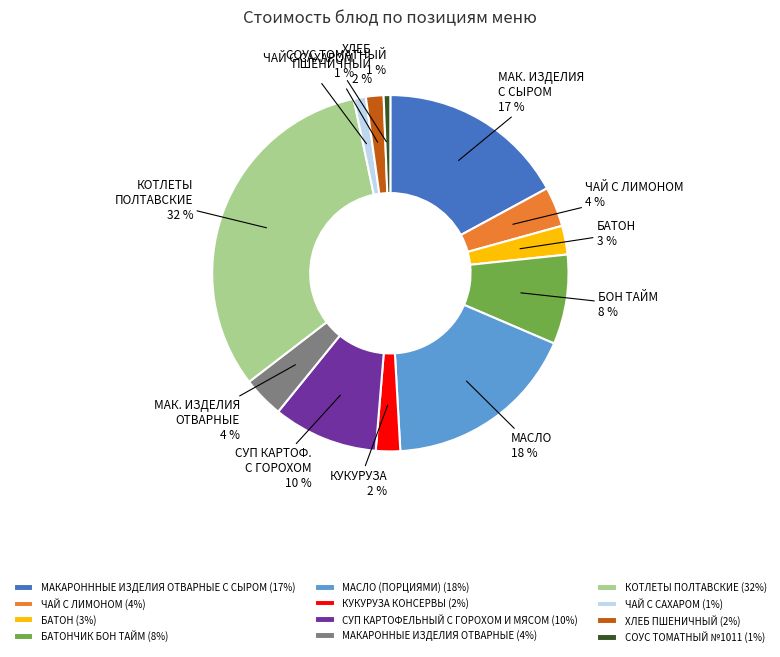

How many segments does this pie chart have?

12